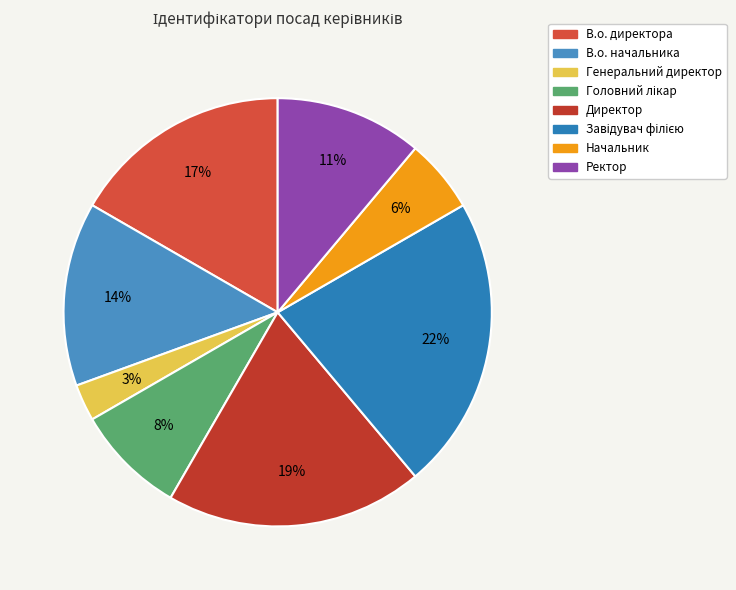

To the nearest percent, what portion does В.о. директора represent?

17%